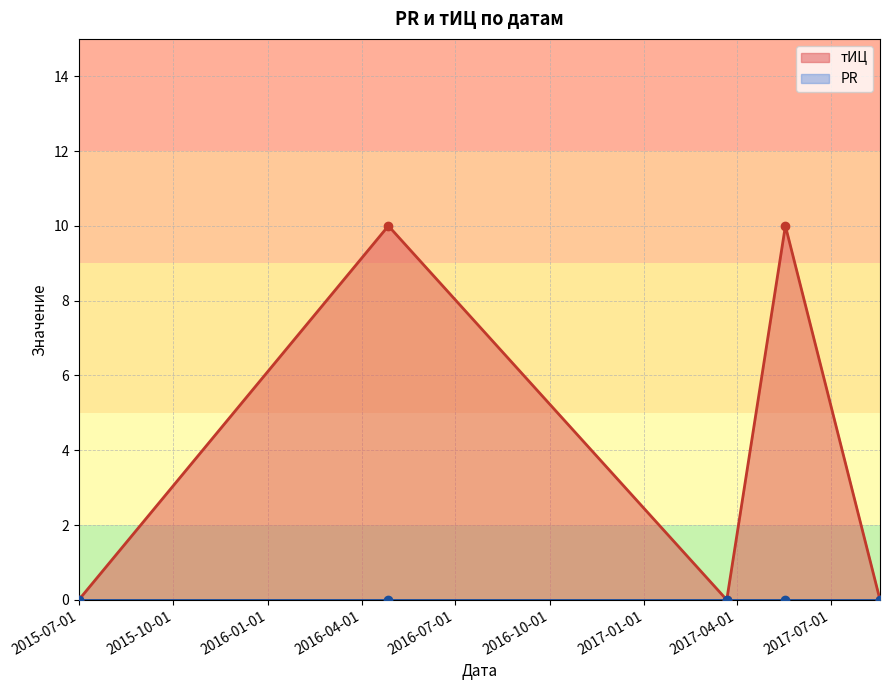

True or false: the data shows 14 at 2016-04-27.

False